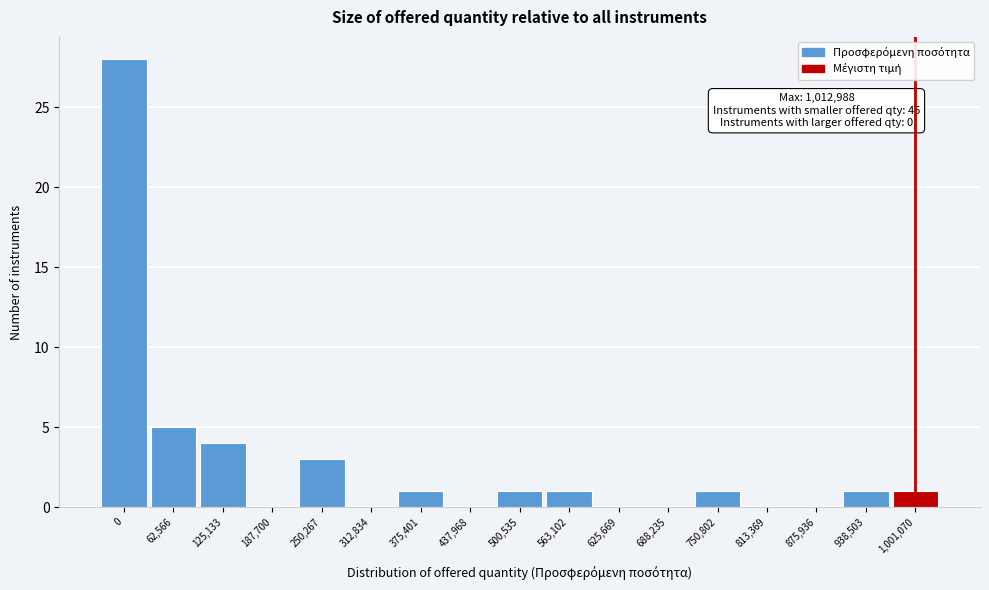

Reading right to left, extract all data points from this chart.

1,001,070=1	938,503=1	875,936=0	813,369=0	750,802=1	688,235=0	625,669=0	563,102=1	500,535=1	437,968=0	375,401=1	312,834=0	250,267=3	187,700=0	125,133=4	62,566=5	0=28